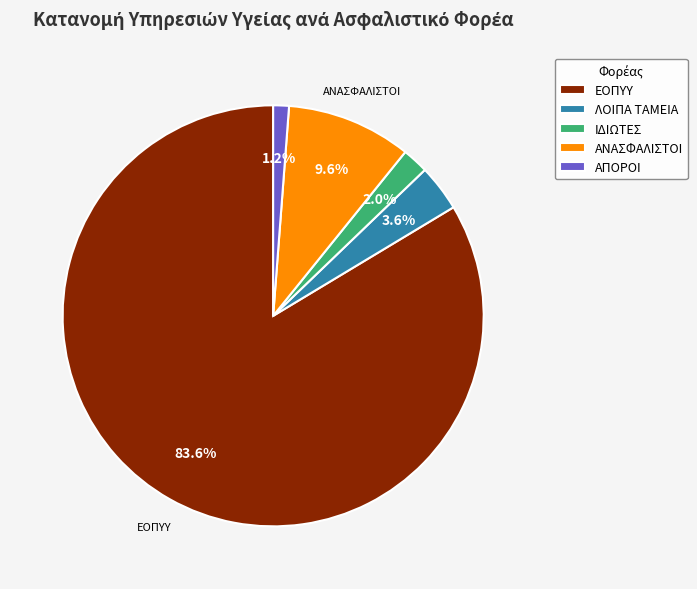

Is the sum of ΑΝΑΣΦΑΛΙΣΤΟΙ and ΕΟΠΥΥ greater than half?

Yes